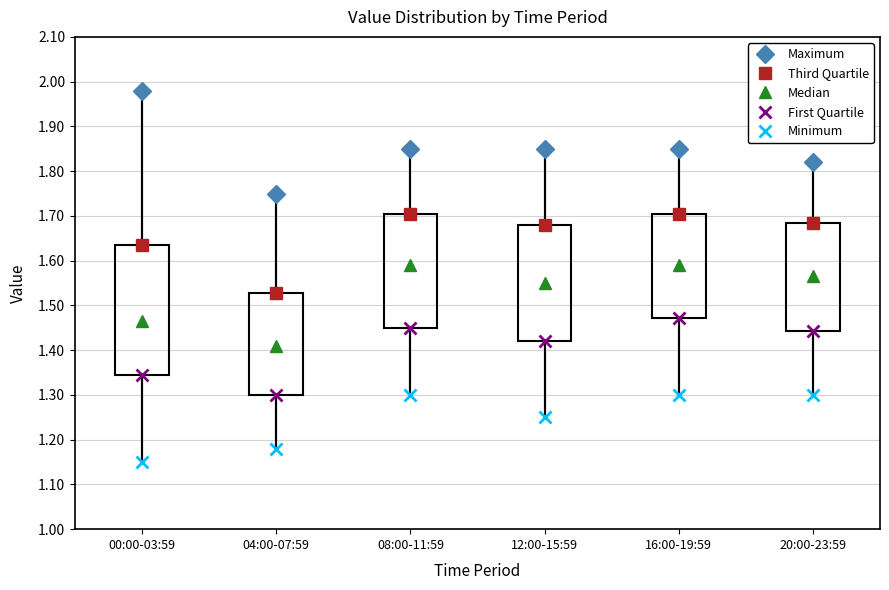

Which box is the tallest, from its lower edge to its upper edge?

00:00-03:59